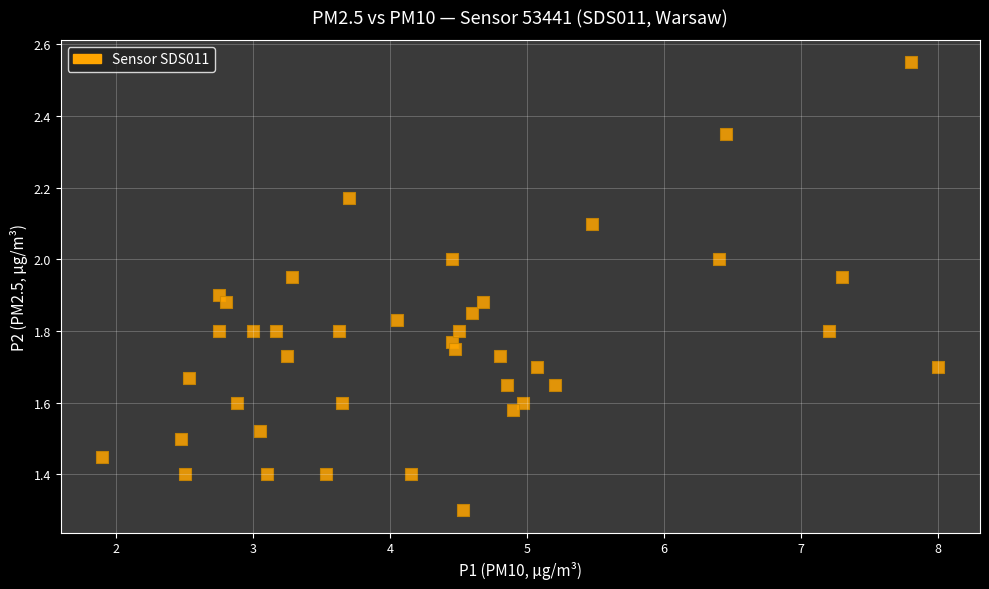

What Y value in the scatter plot is closest to 1?

1.3